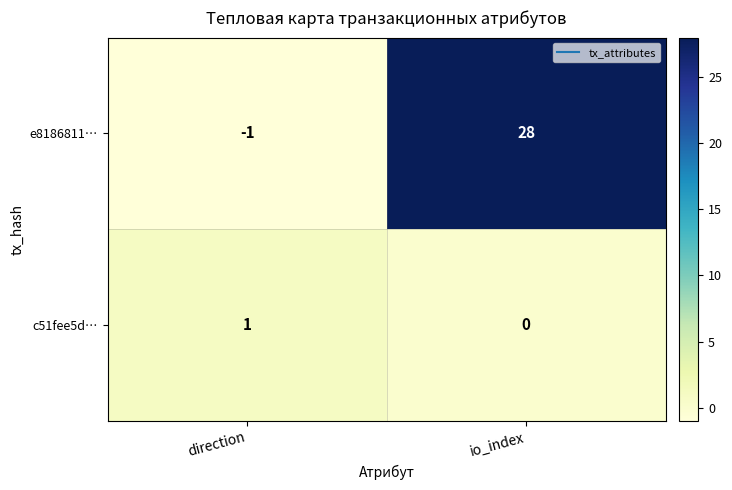

Which series has the largest total across all categories?

e8186811…